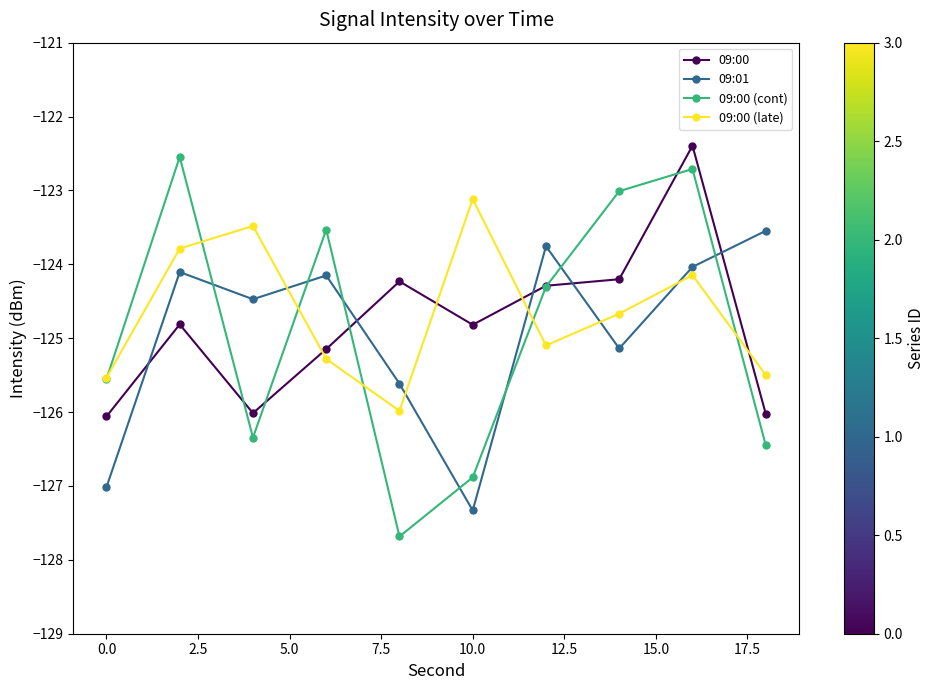

Which series has the largest range (max minus min)?

09:00 (cont)